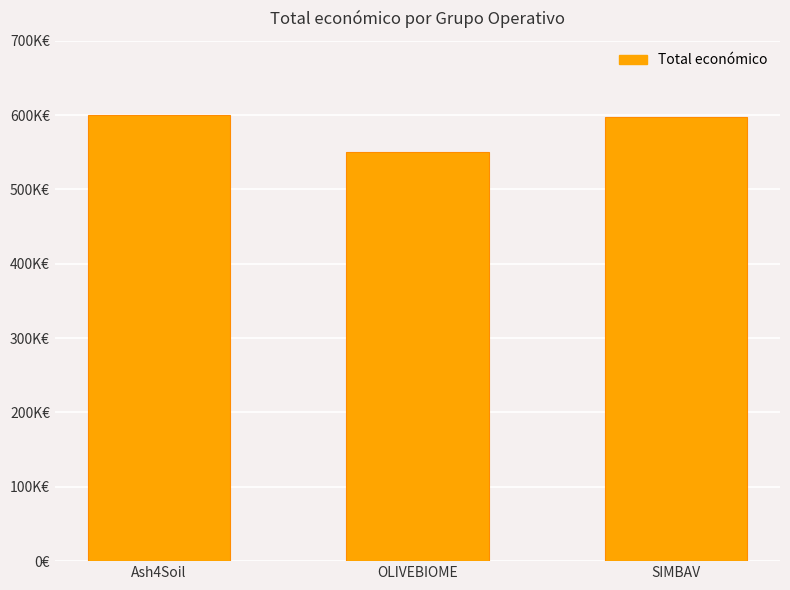

Are the bars grouped side by side (vs. stacked)?

No